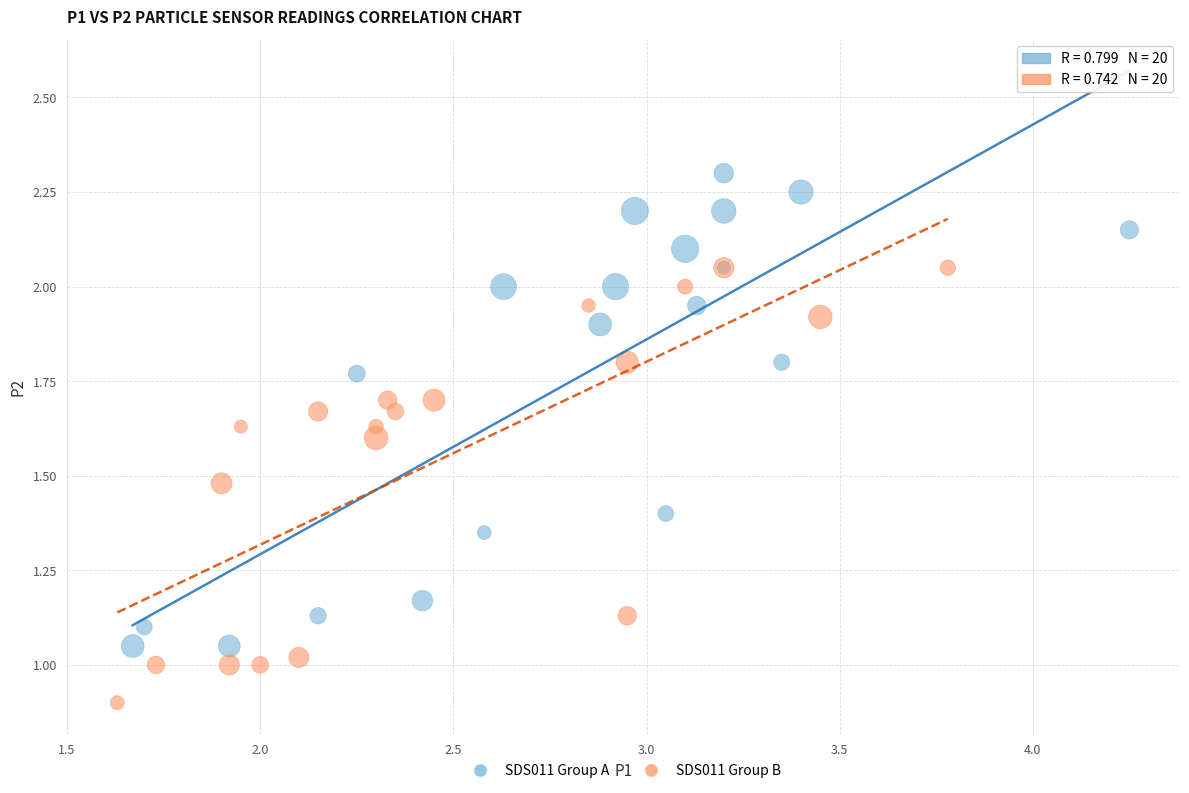

Which series contains the highest Y value?

SDS011 Group A